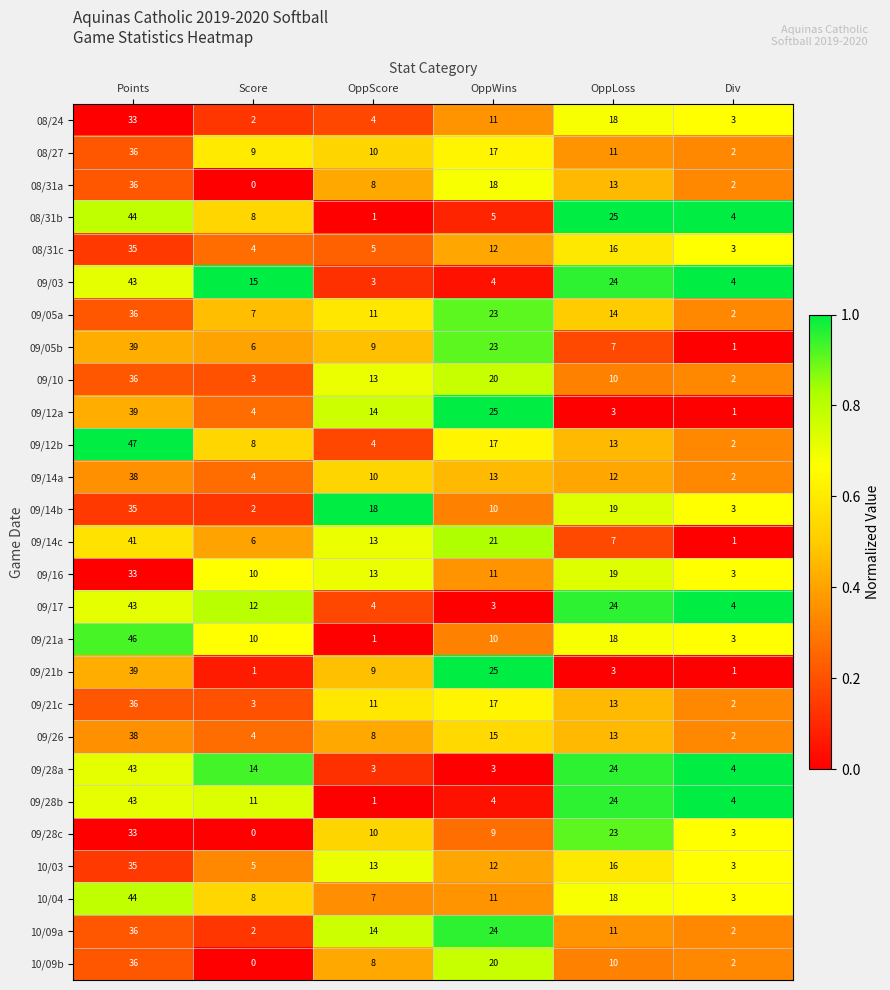

Rank the categories by 09/26 value from highest to lowest.

Points, OppWins, OppLoss, OppScore, Score, Div